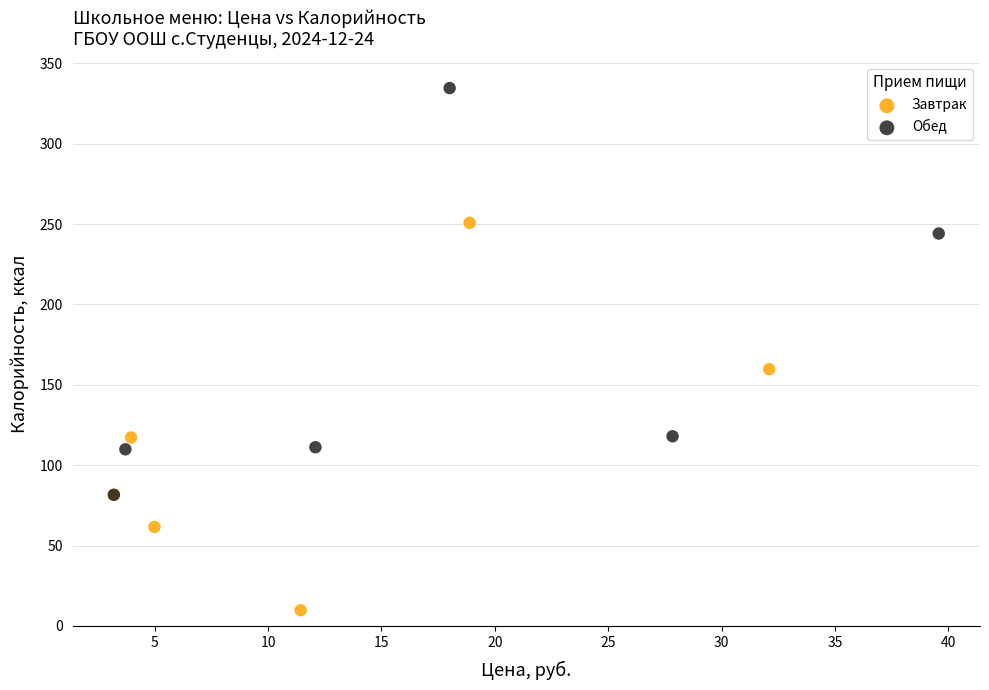

Which series reaches the maximum Y coordinate?

Обед